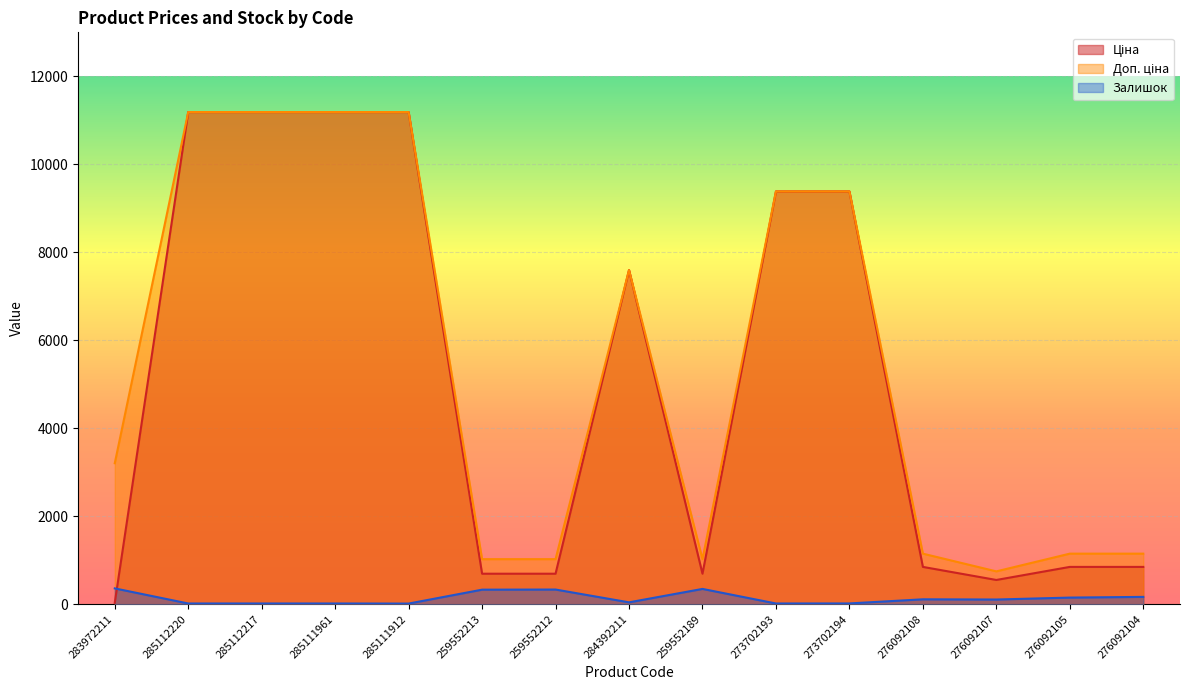

At how many categories does at least one series exceed 108?

15